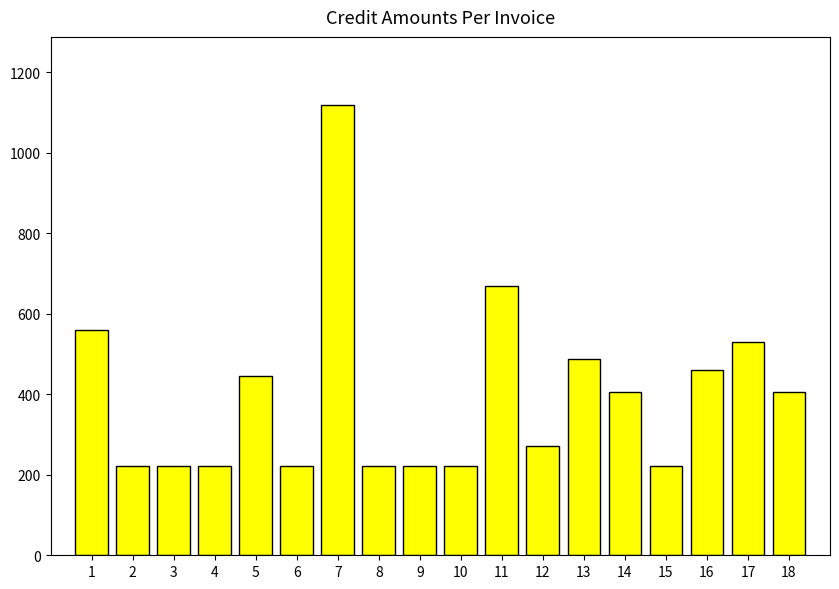

Reading left to right, extract all data points from this chart.

559.8	223.0	223.0	223.0	446.3	223.0	1120.3	223.0	223.0	223.0	668.3	272.0	488.0	405.4	223.0	459.8	529.8	405.4